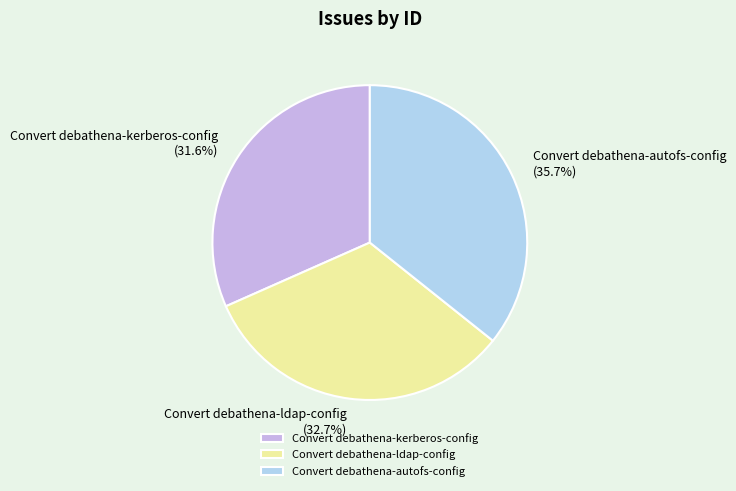

The Convert debathena-ldap-config slice represents 33% of the pie. True or false?

True